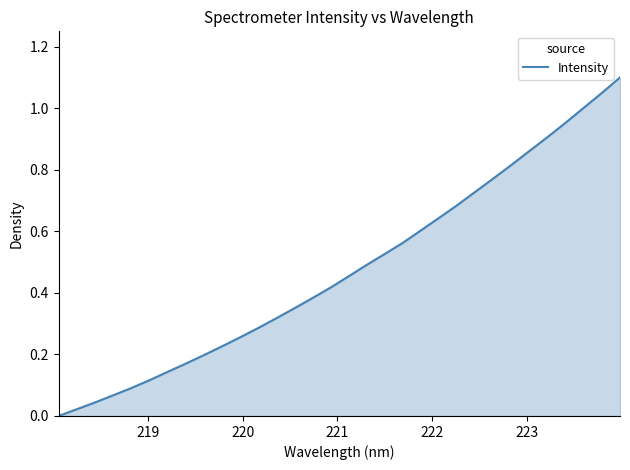

Is this an area chart (filled region under the line)?

Yes